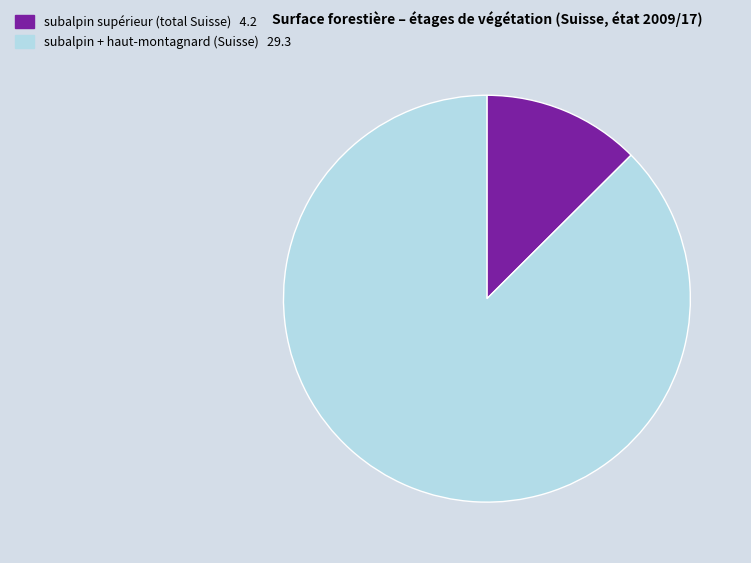

Is there any slice that represents more than half of the pie?

Yes